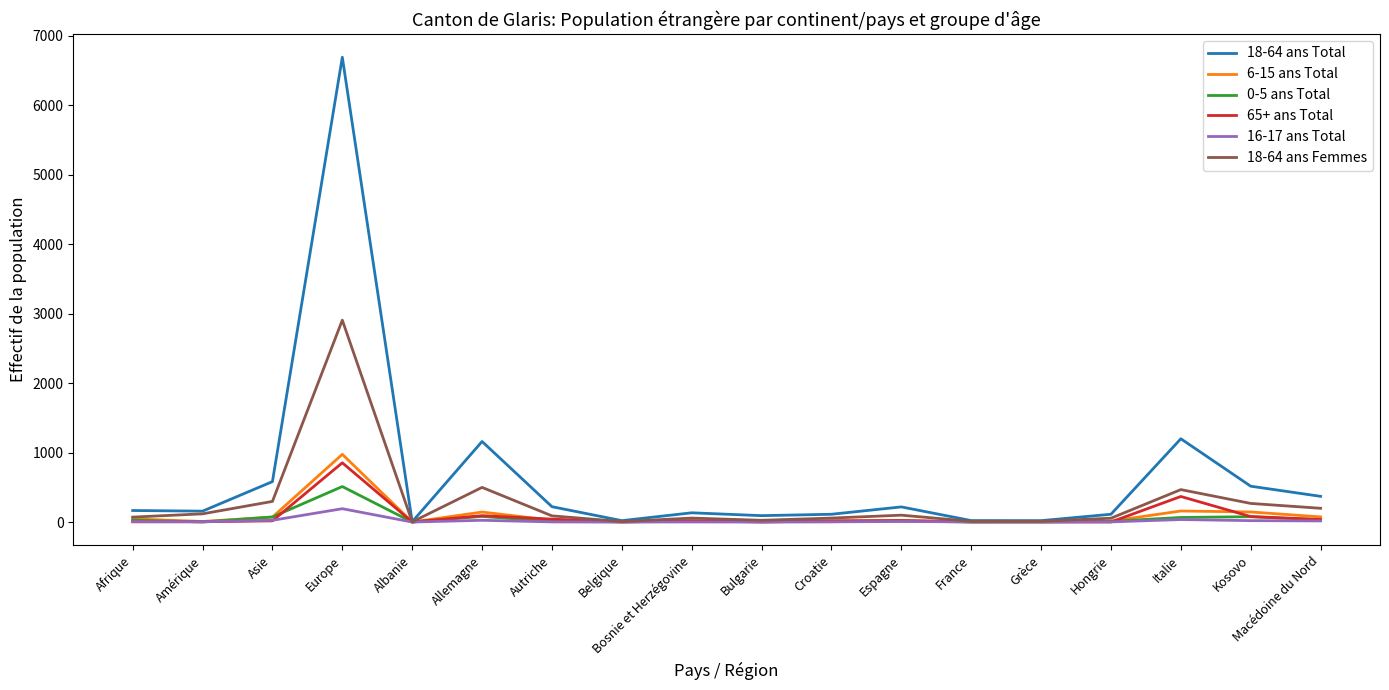

Which category has the highest value in the 18-64 ans Femmes series?

Europe